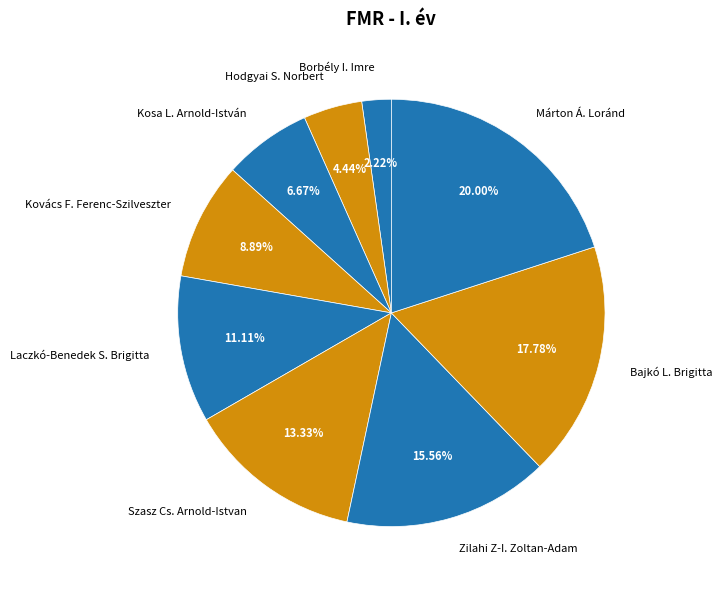

Does Kosa L. Arnold-István represent more than half of the total?

No